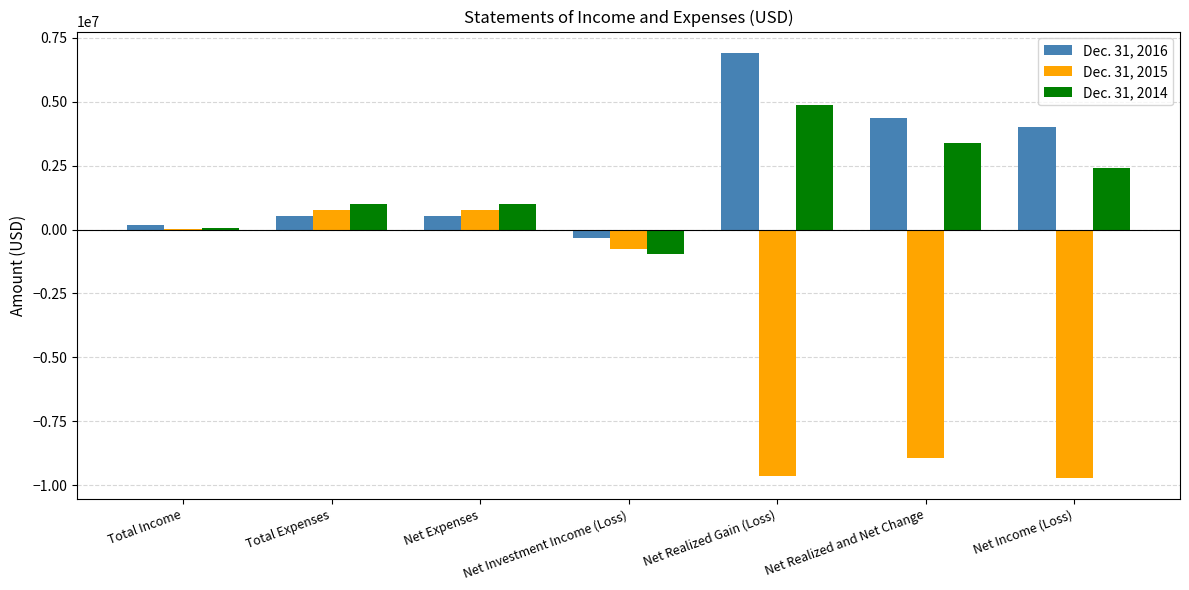

What is the approximate value of Dec. 31, 2014 at Net Income (Loss), to the nearest 100?

2403700